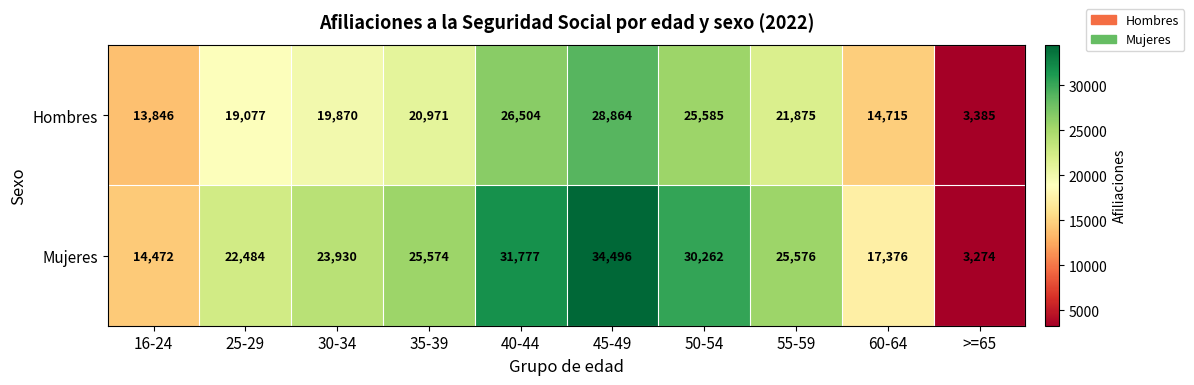

Count the number of data series in this chart.

2